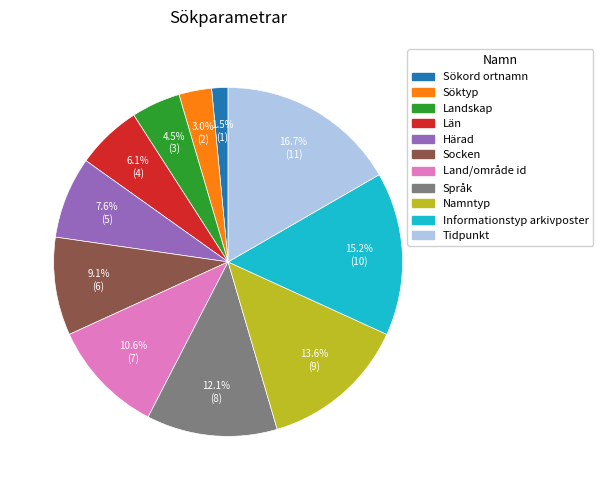

To the nearest percent, what percentage of the pie is Söktyp?

3%